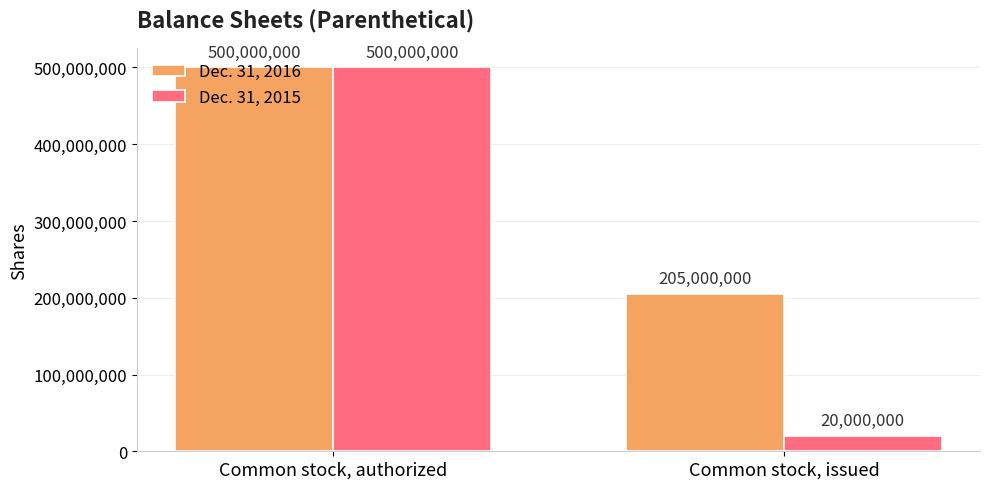

Read the Dec. 31, 2015 value at Common stock, authorized, to the nearest 10.

500000000